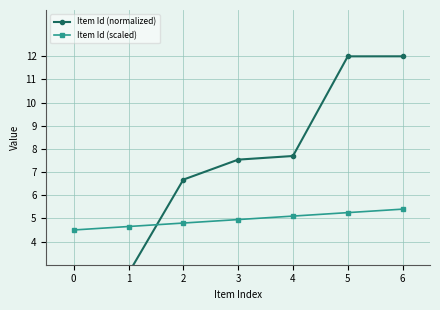

Count the number of categories in the chart.

7